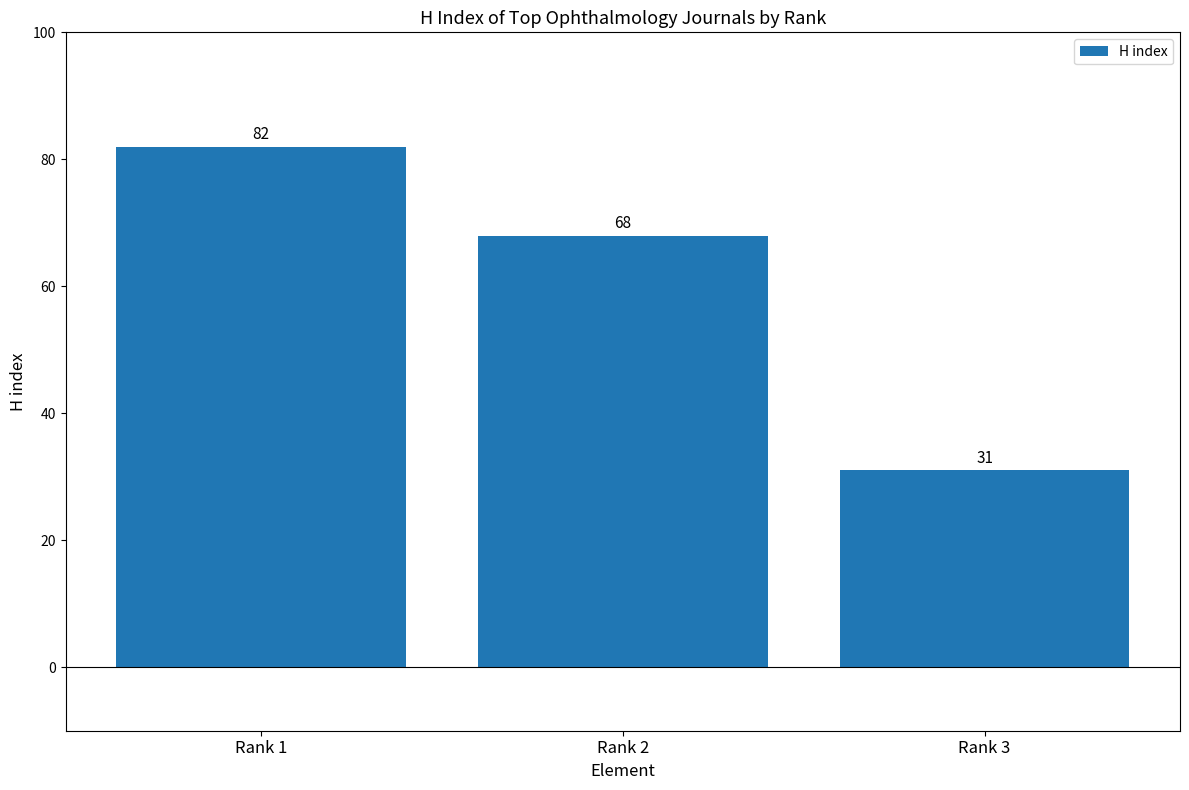

Are the bars horizontal?

No